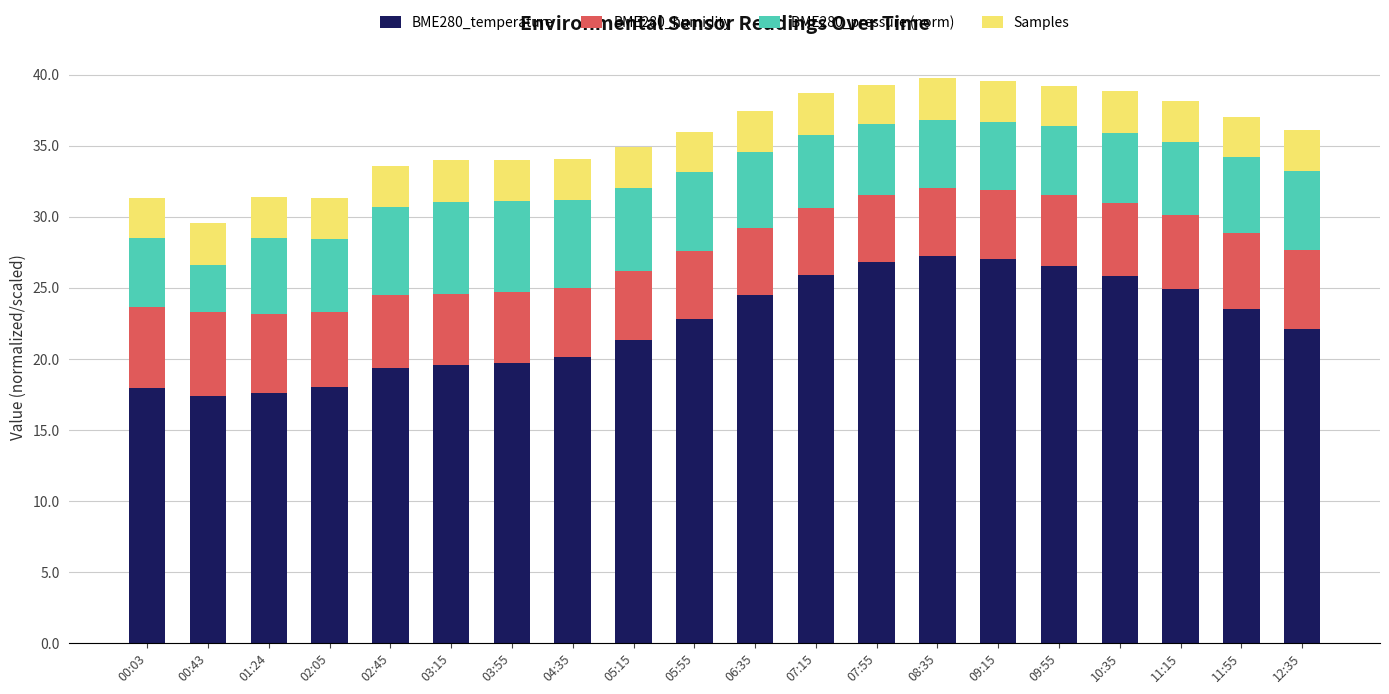

The BME280_temperature series shows 21.4 at 05:15. True or false?

True